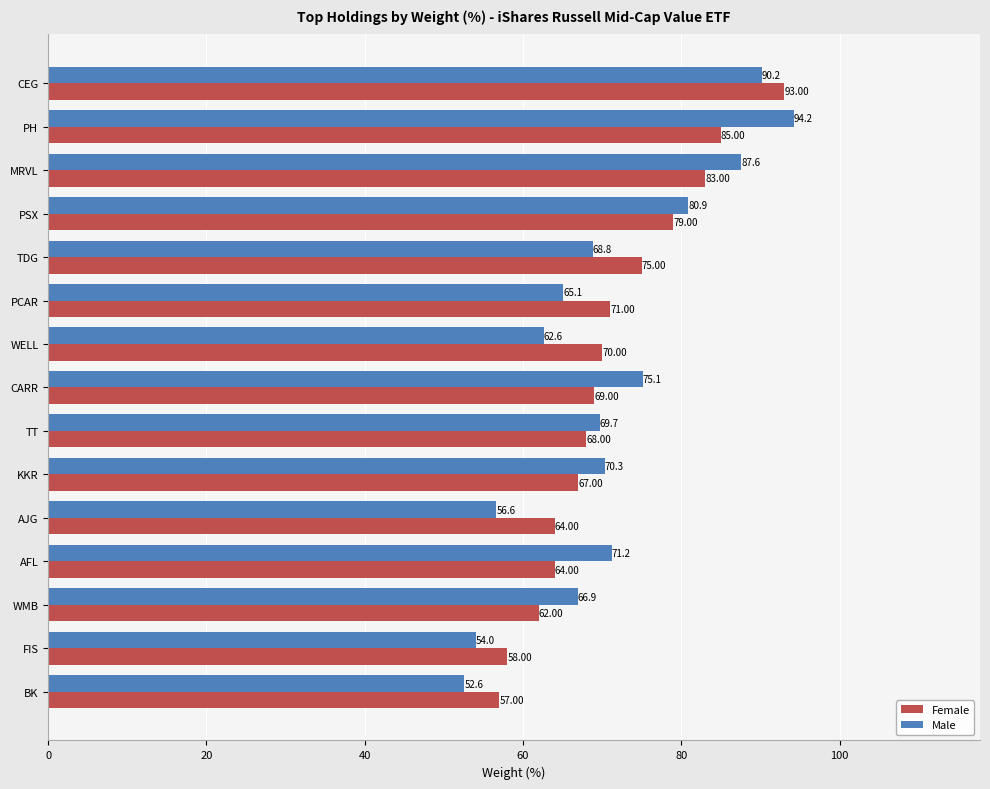

What is the difference between the maximum and second lowest values in the Male series?

40.2